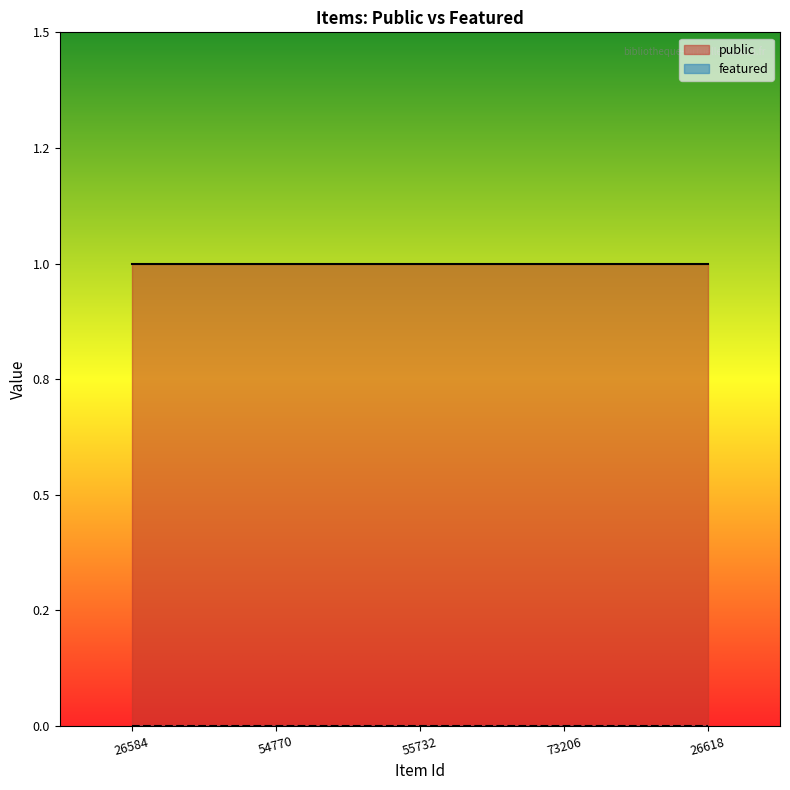

Which series has the widest spread of values?

public